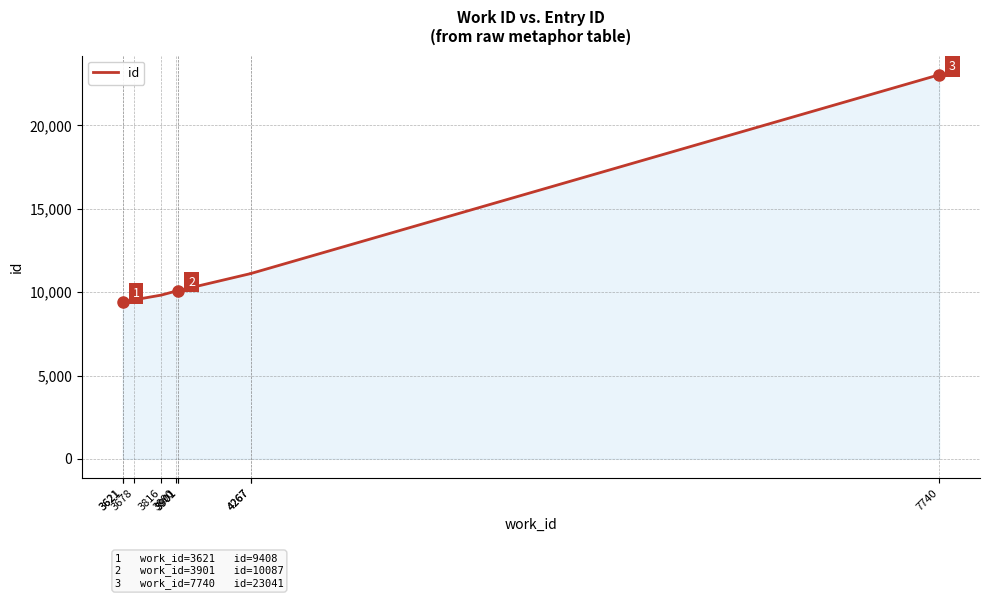

Is it true that the value at 3901 is 5120?

False